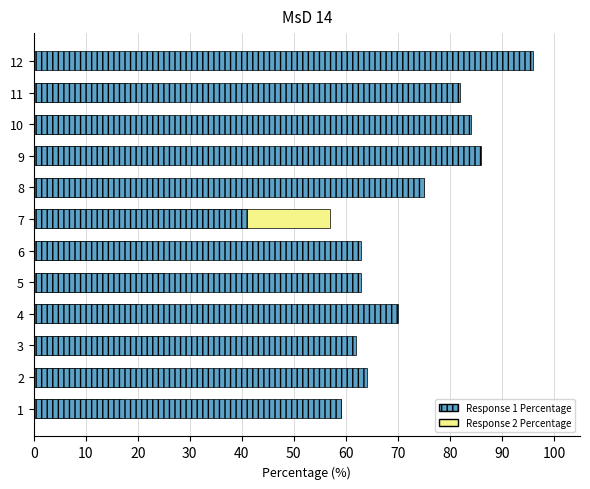

What is the maximum value shown in the chart?

96